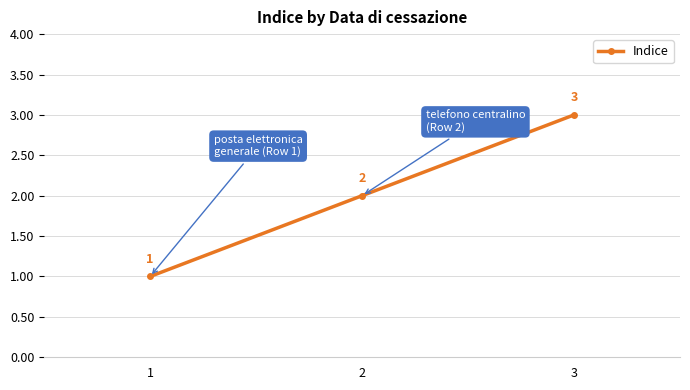

Reading left to right, what are all the values shown in this chart?

1=1	2=2	3=3